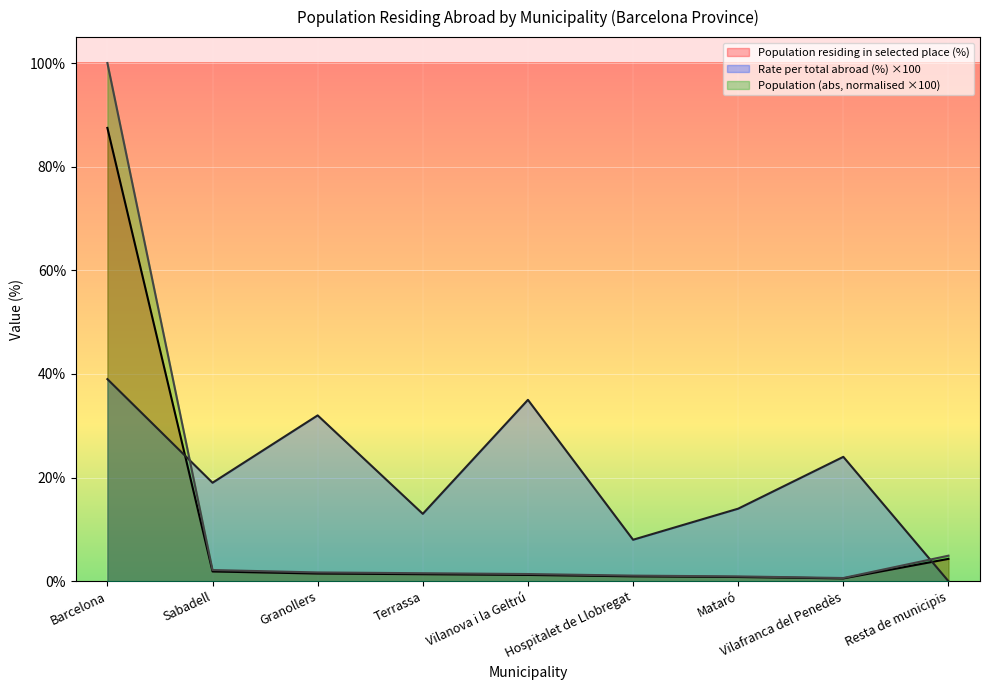

What is the maximum value shown in the chart?

100.0